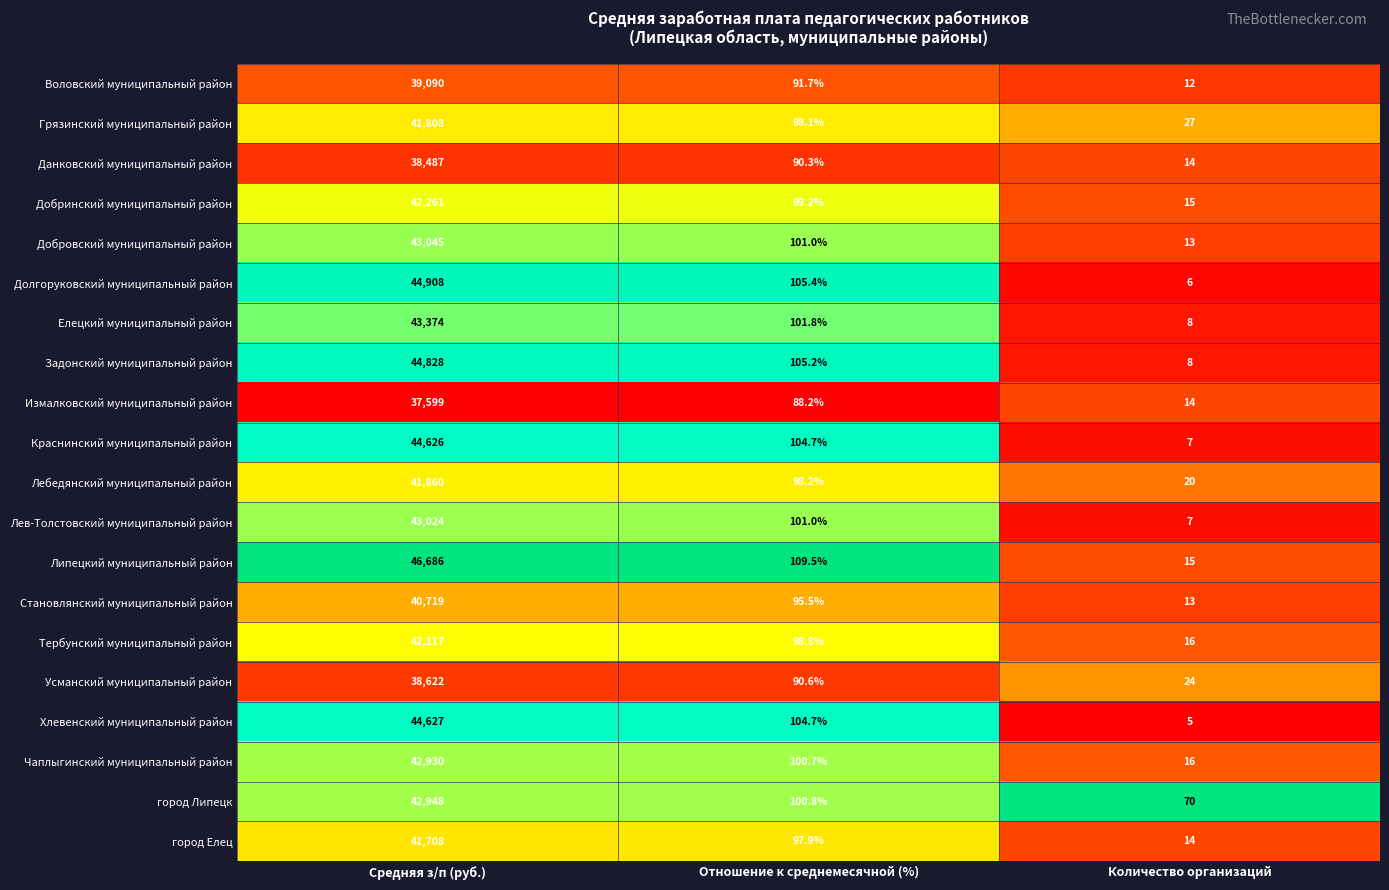

At Средняя з/п (руб.), list the series in order from smallest to largest.

Измалковский муниципальный район, Данковский муниципальный район, Усманский муниципальный район, Воловский муниципальный район, Становлянский муниципальный район, город Елец, Грязинский муниципальный район, Лебедянский муниципальный район, Тербунский муниципальный район, Добринский муниципальный район, Чаплыгинский муниципальный район, город Липецк, Лев-Толстовский муниципальный район, Добровский муниципальный район, Елецкий муниципальный район, Краснинский муниципальный район, Хлевенский муниципальный район, Задонский муниципальный район, Долгоруковский муниципальный район, Липецкий муниципальный район